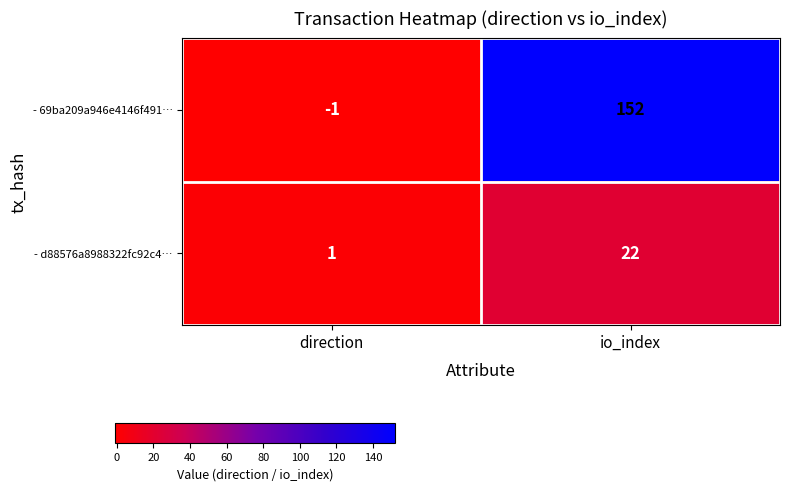

Which series has the widest spread of values?

- 69ba209a946e4146f491…